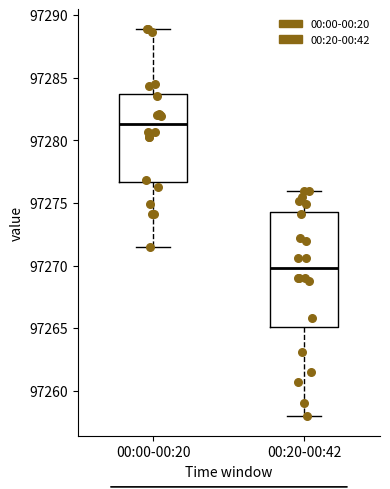

Where does the lower whisker of the box for 00:00-00:20 end on the y-axis? The values are not printed on the chart, so give them approximately, as read against the axis.

97271.5